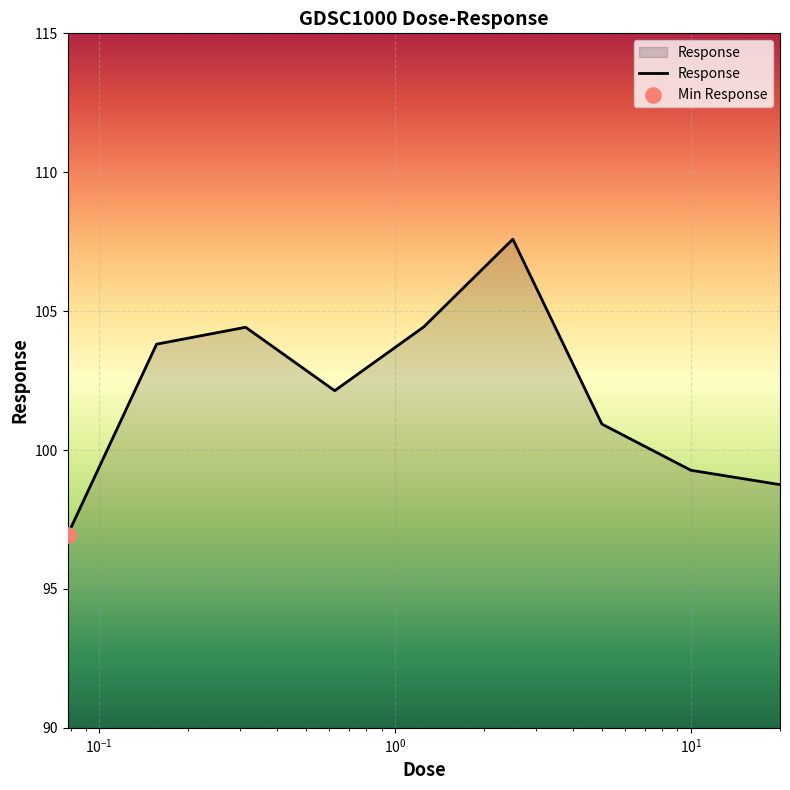

What is the minimum value shown in the chart?

96.9